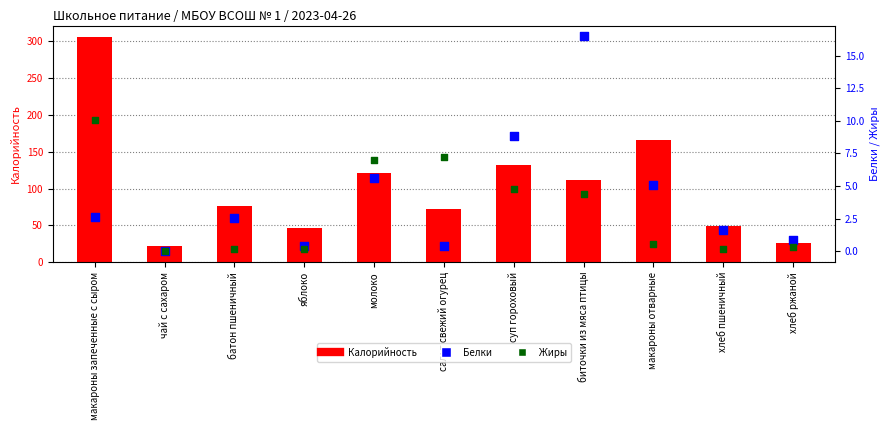

What are all the series names shown in the legend?

Калорийность, Белки, Жиры